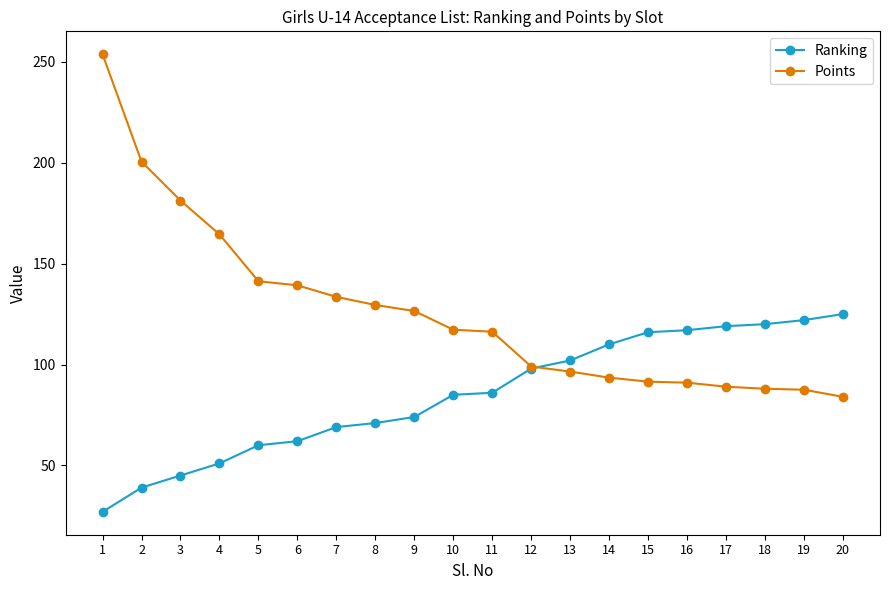

At which label does Points reach its peak?

1